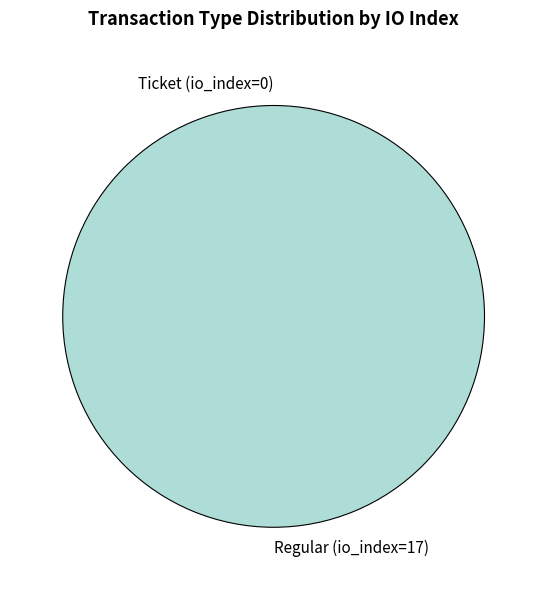

To the nearest percent, what portion does Regular (io_index=17) represent?

100%